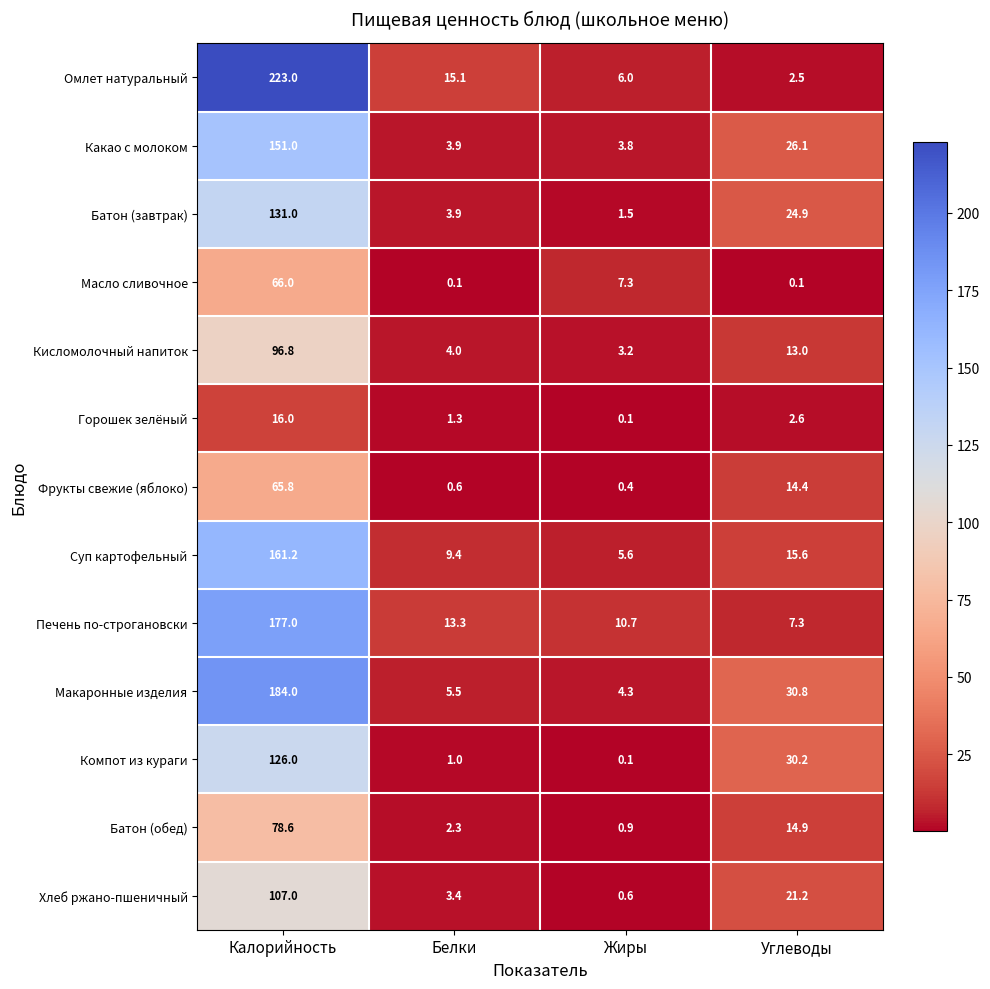

Which category has the highest value in the Суп картофельный series?

Калорийность